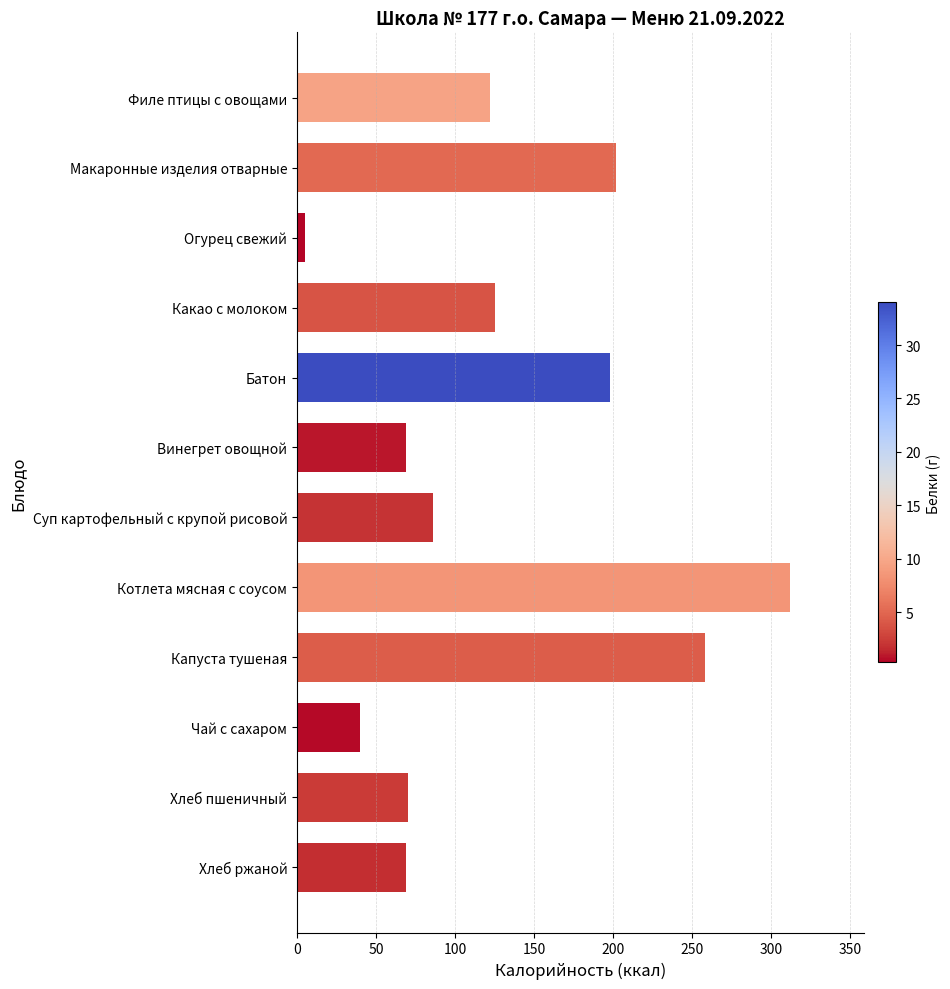

Does the chart contain stacked bars?

No